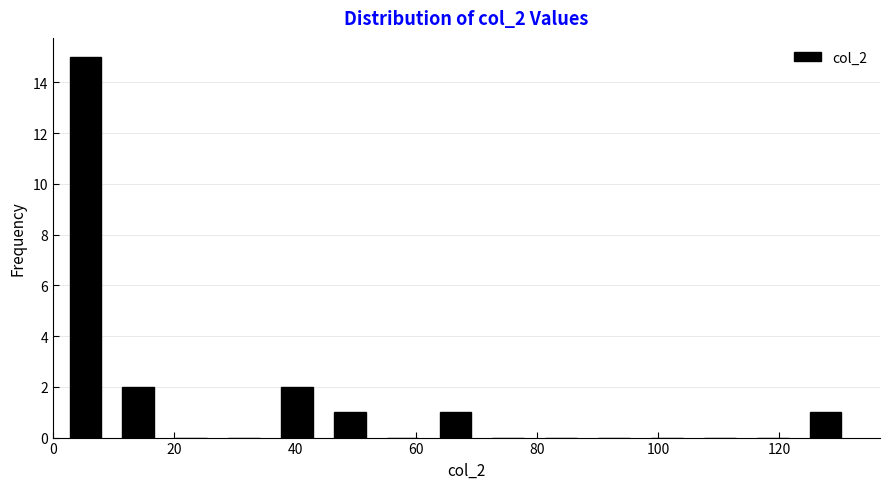

Reading left to right, list every bar in this chart as the range it spans on the x-axis followed by its height. Neither the bar edges nor the heights are printed on the chart, so give them approximately, as read against the axes.

2 to 10: 15
10 to 18: 2
18 to 28: 0
28 to 36: 0
36 to 44: 2
44 to 54: 1
54 to 62: 0
62 to 70: 1
70 to 80: 0
80 to 88: 0
88 to 98: 0
98 to 106: 0
106 to 114: 0
114 to 124: 0
124 to 132: 1